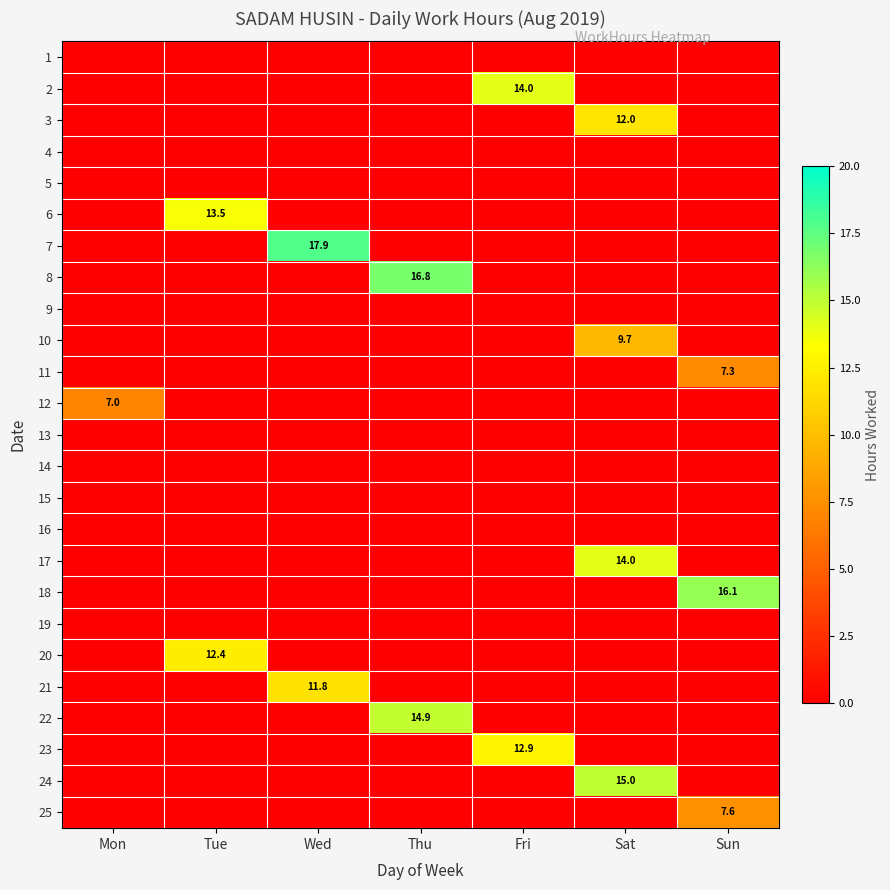

What is the spread (max minus min) of values at Wed?

17.9